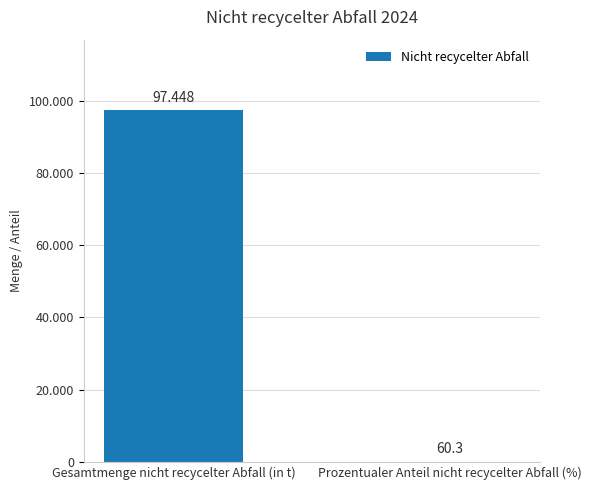

List the labels in order of value, smallest first.

Prozentualer Anteil nicht recycelter Abfall (%), Gesamtmenge nicht recycelter Abfall (in t)